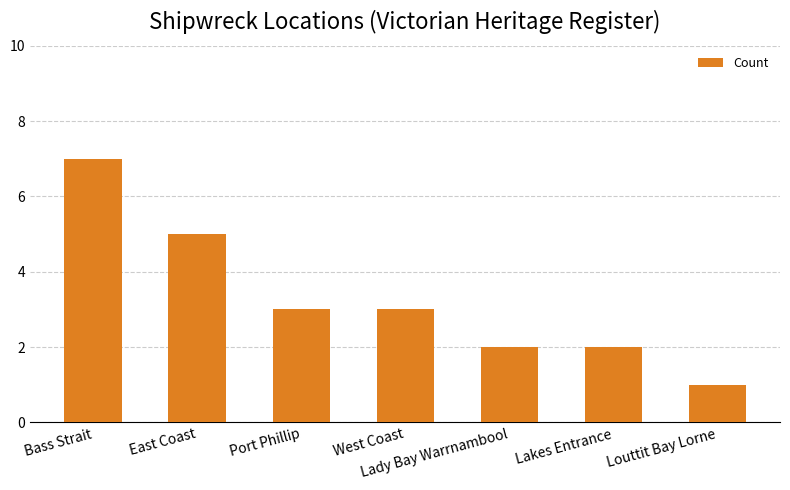

What is the ratio of the value at Lakes Entrance to the value at Port Phillip?

0.7